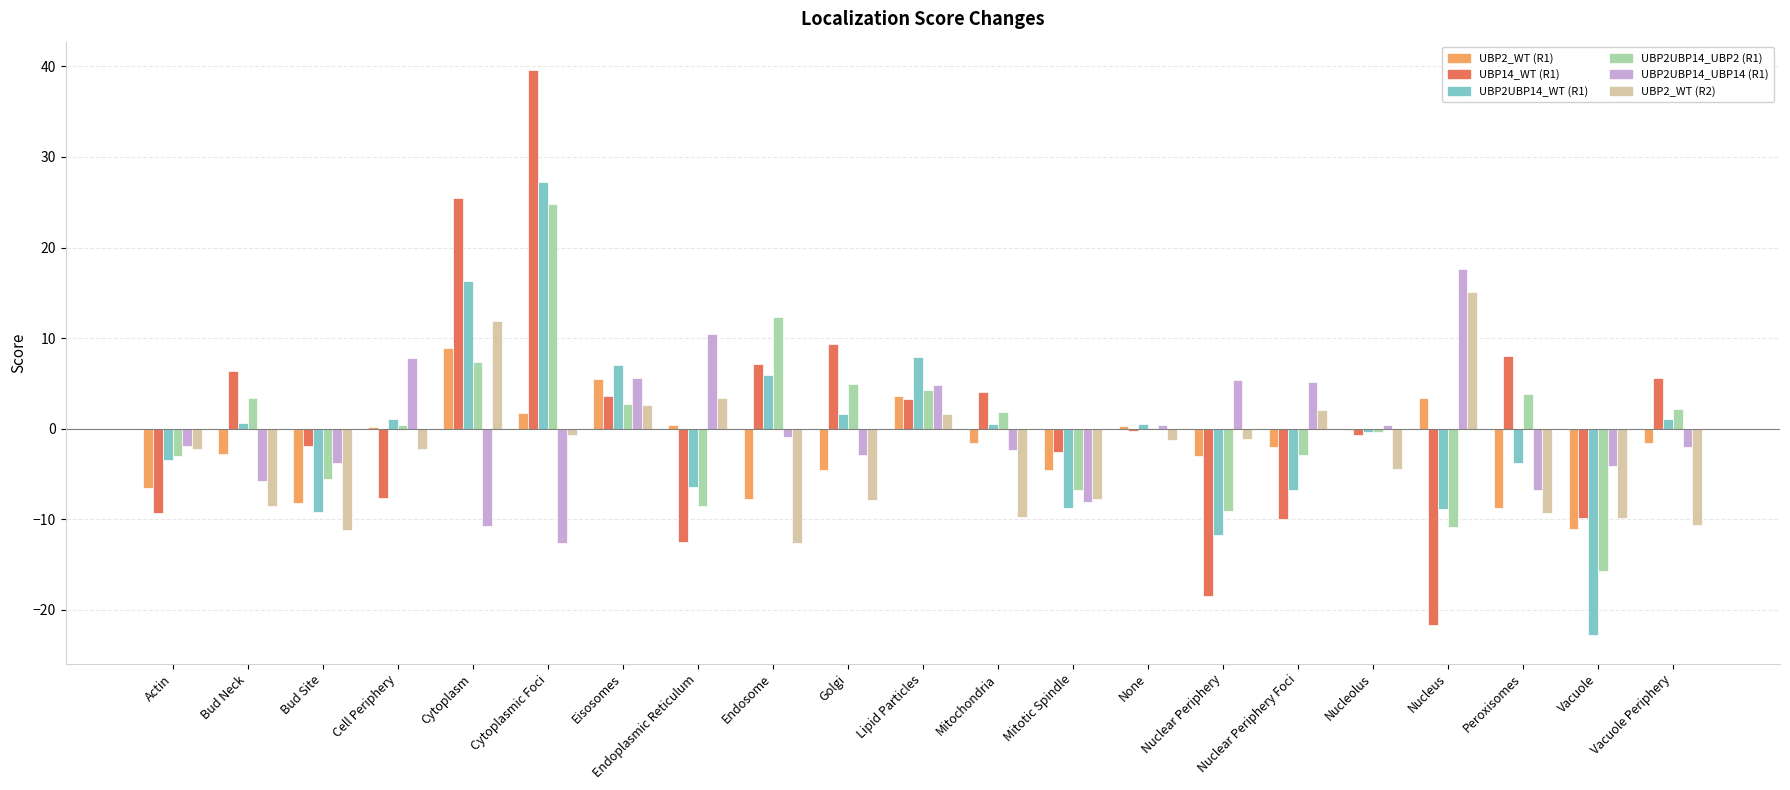

At which category is the sum across all series the highest?

Cytoplasmic Foci